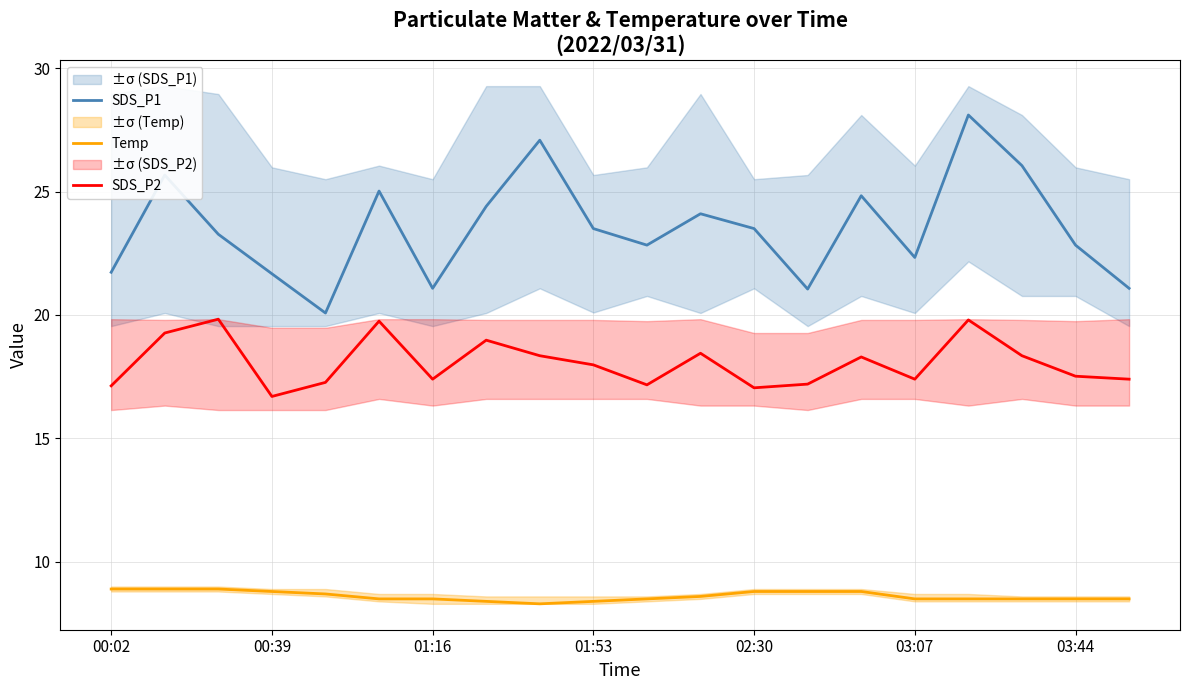

True or false: Temp and SDS_P1 intersect in this chart.

False